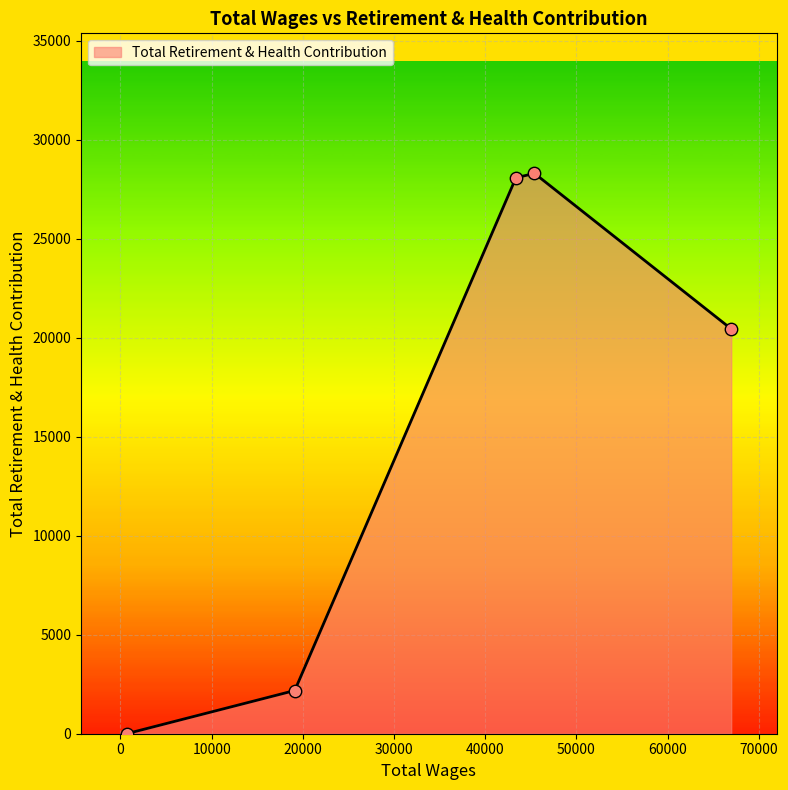

What is the difference between the second highest and minimum values?

28088